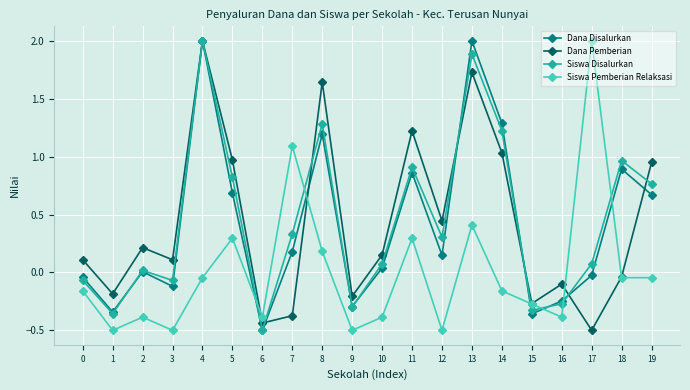

After their last crossing, which series has the higher values: Siswa Disalurkan or Dana Disalurkan?

Siswa Disalurkan